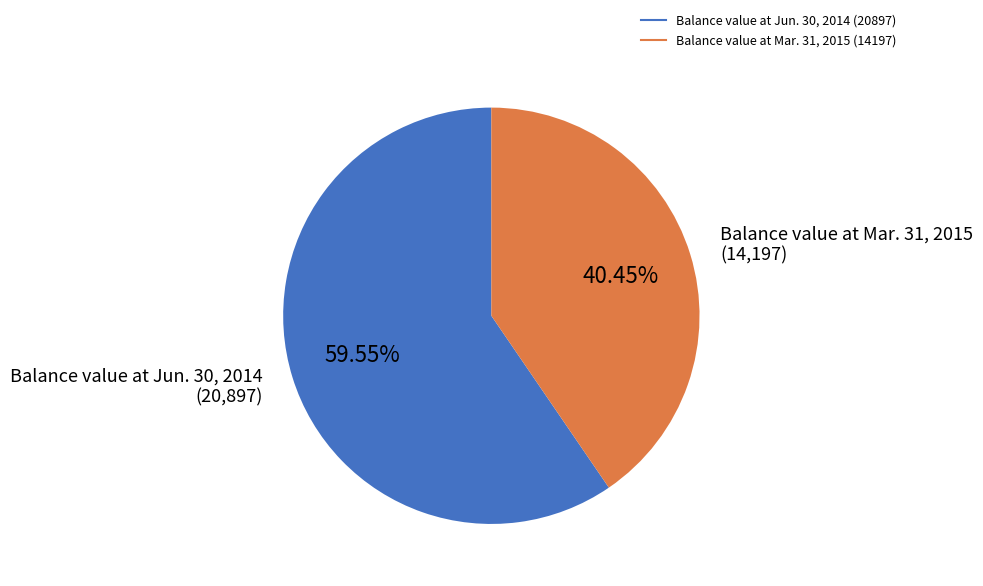

Which has a higher value, Balance value at Jun. 30, 2014 or Balance value at Mar. 31, 2015?

Balance value at Jun. 30, 2014